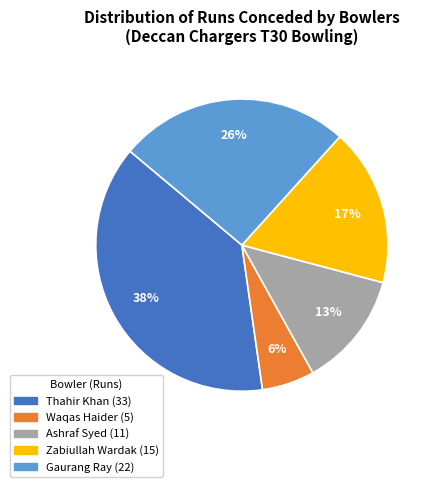

Is the sum of Ashraf Syed and Zabiullah Wardak greater than half?

No